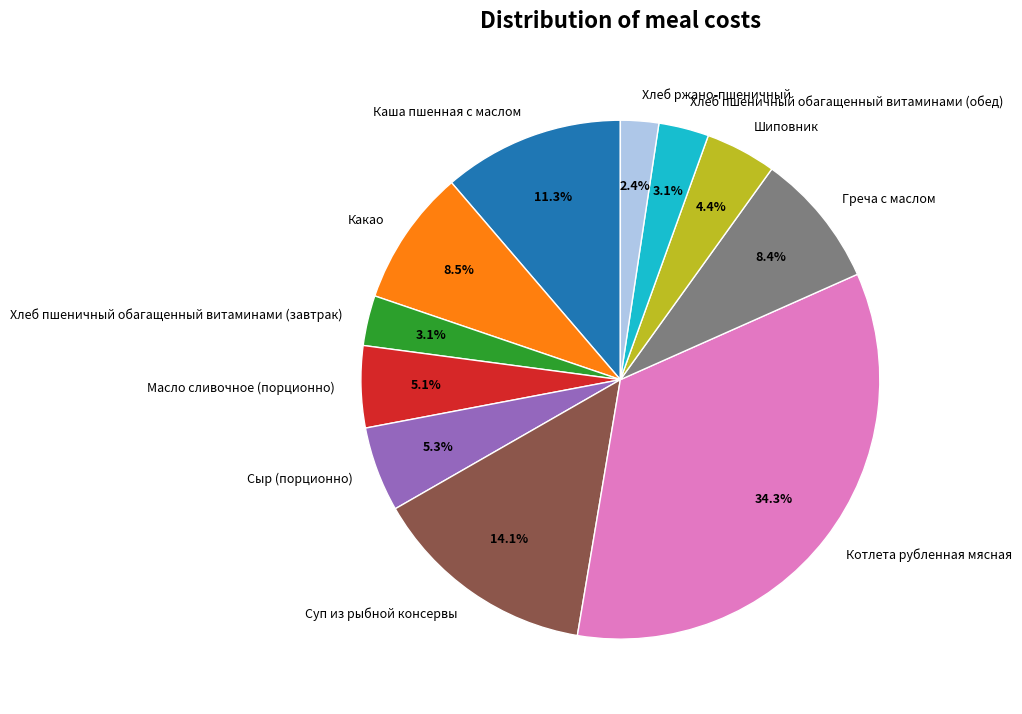

Does Каша пшенная с маслом represent more than half of the total?

No